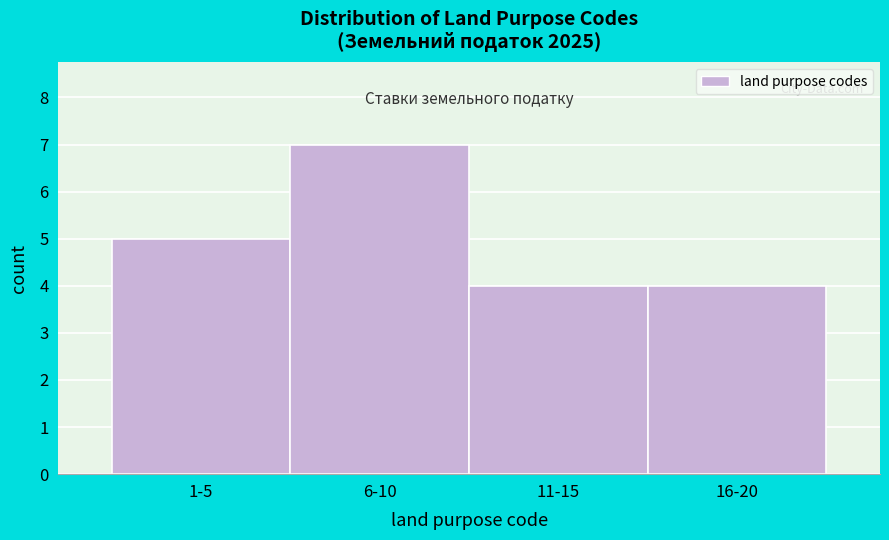

Reading left to right, list all the values displayed in this chart.

5	7	4	4